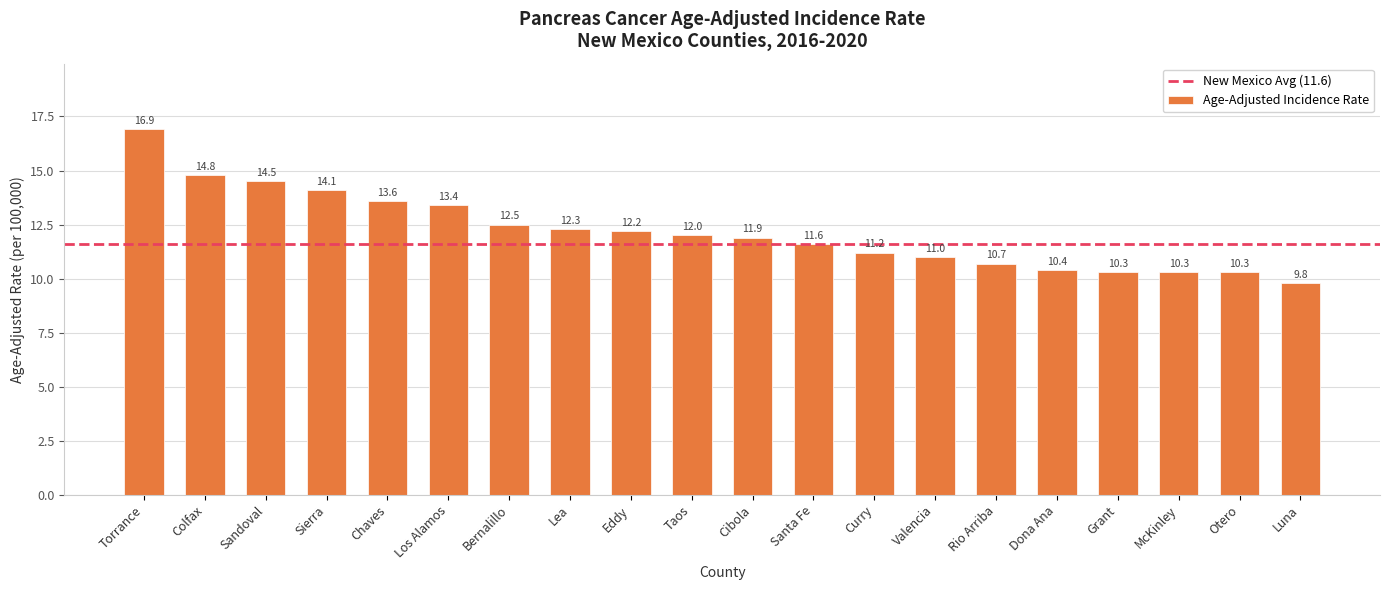

What is the label of the 18th bar from the right?

Sandoval